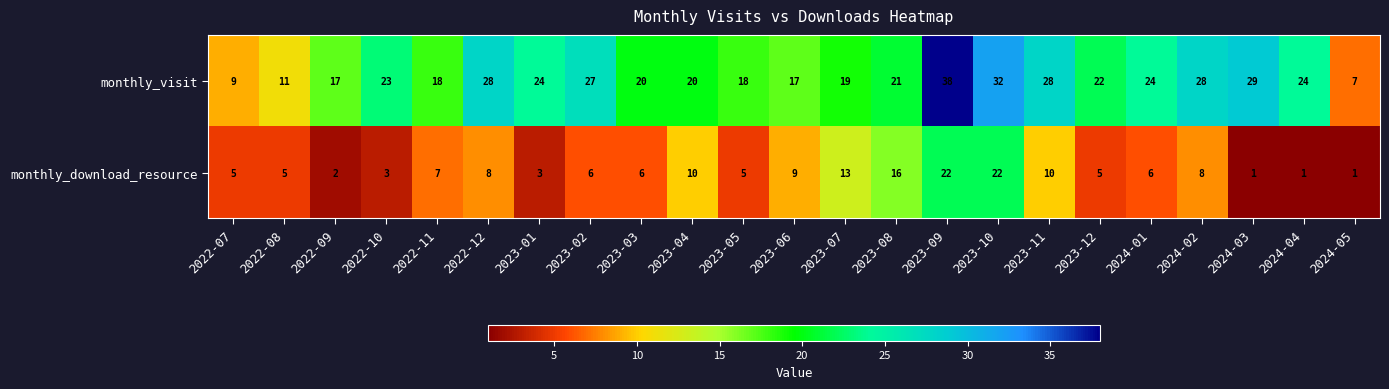

Rank the series at 2024-03 from lowest to highest value.

monthly_download_resource, monthly_visit